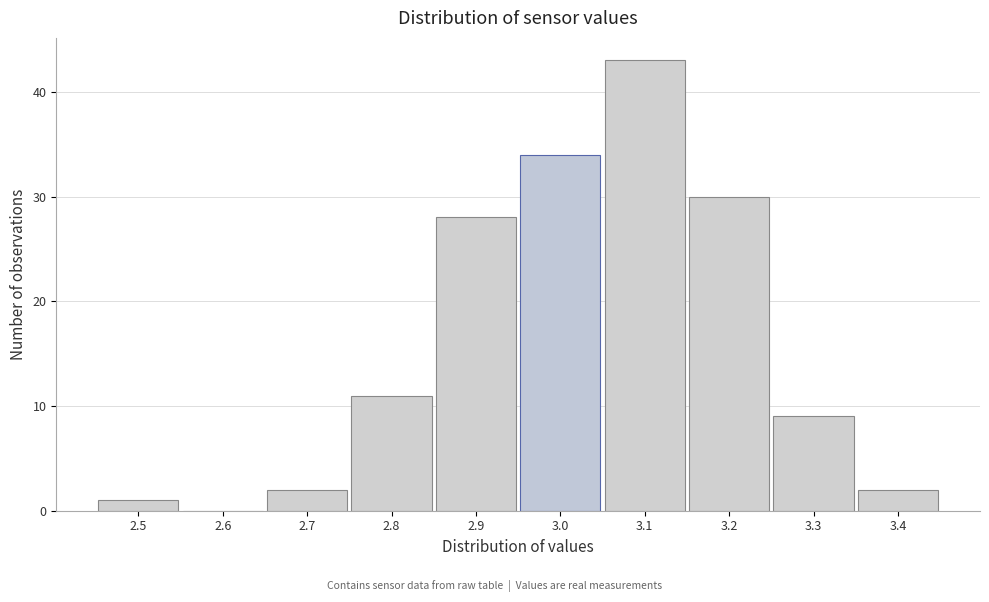

Reading left to right, what are all the values shown in this chart?

2.5=1	2.6=0	2.7=2	2.8=11	2.9=28	3.0=34	3.1=43	3.2=30	3.3=9	3.4=2